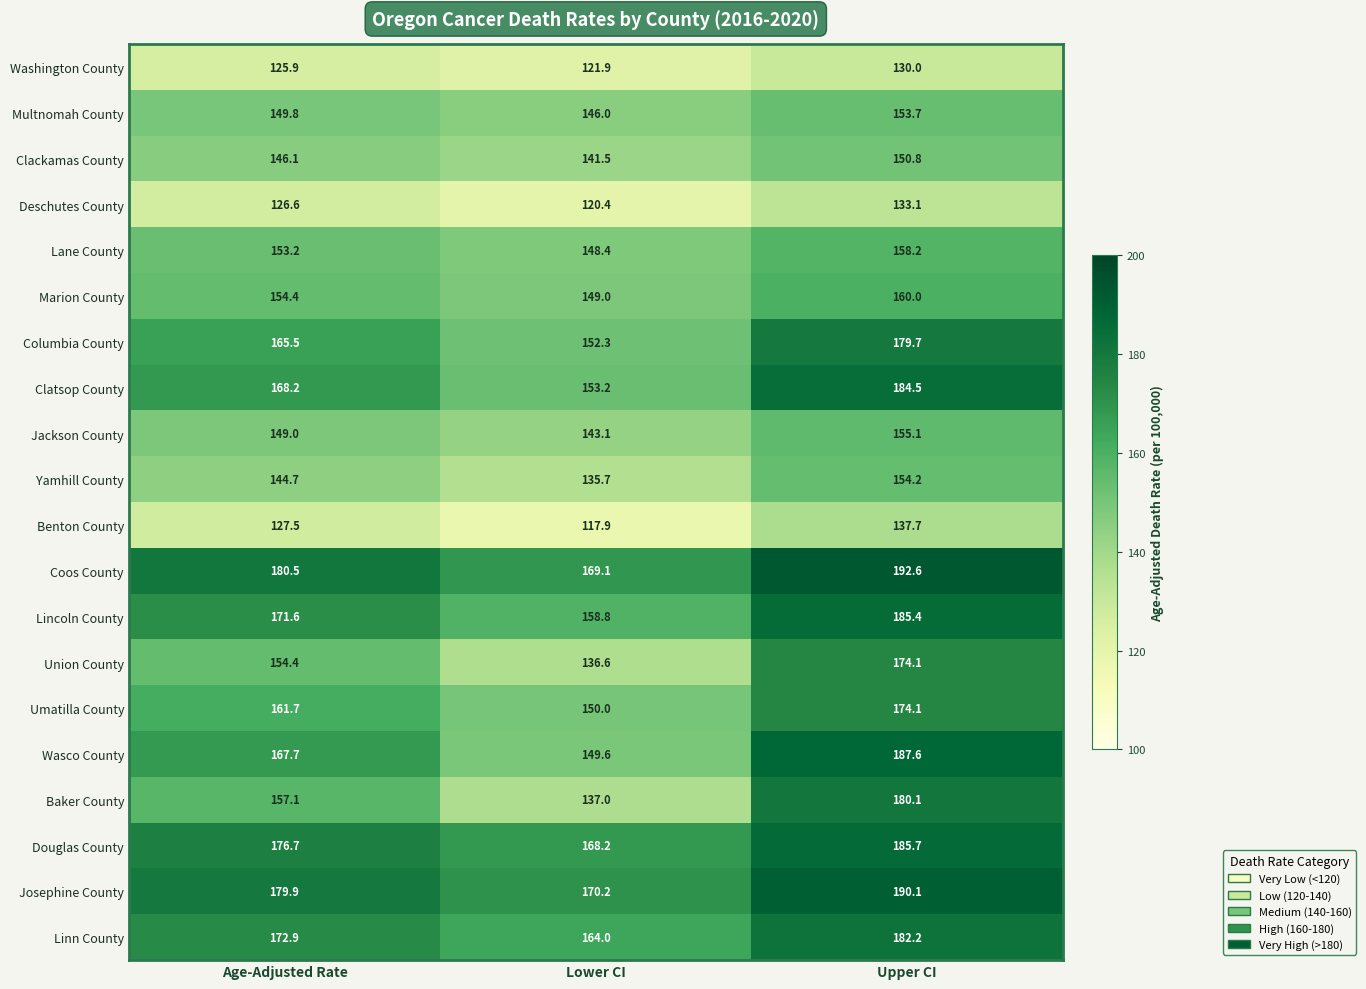

At which label does Marion County first exceed 154?

Age-Adjusted Rate